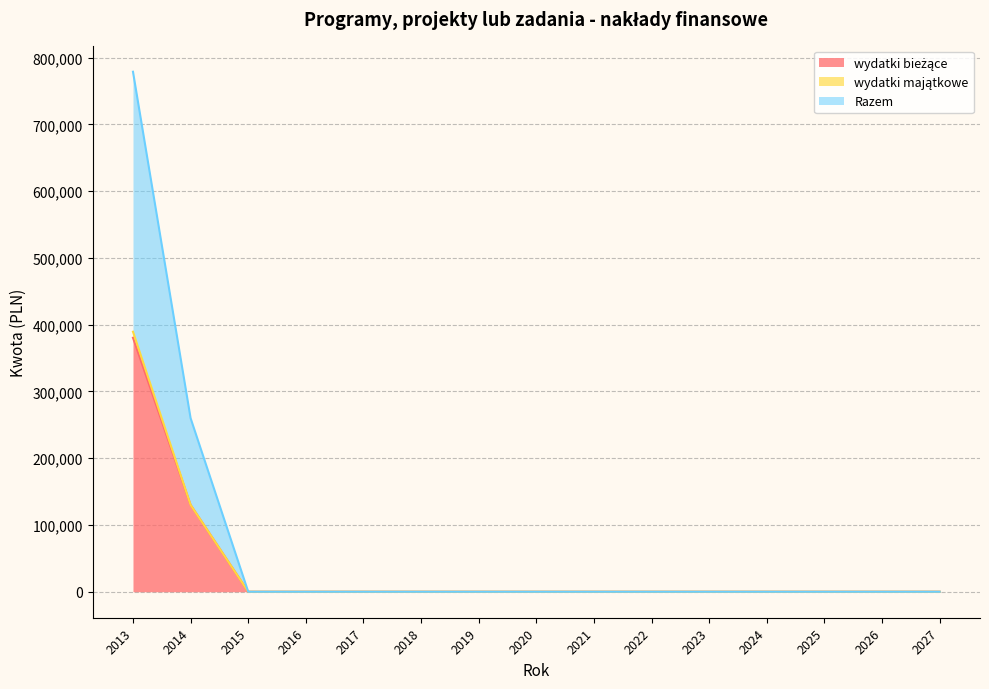

What is the average value of the wydatki bieżące series?

34031